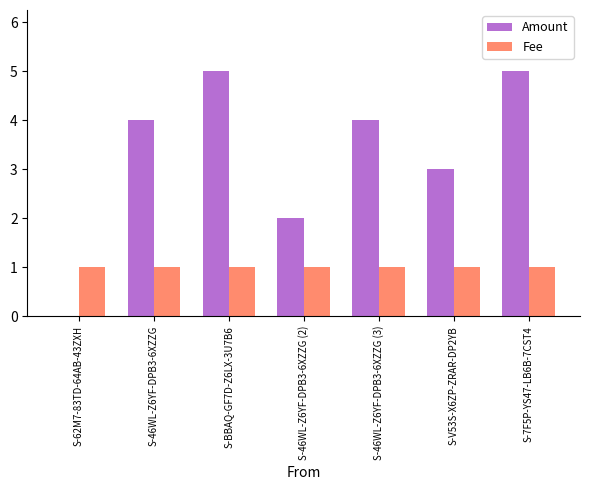

What is the maximum value shown in the chart?

5